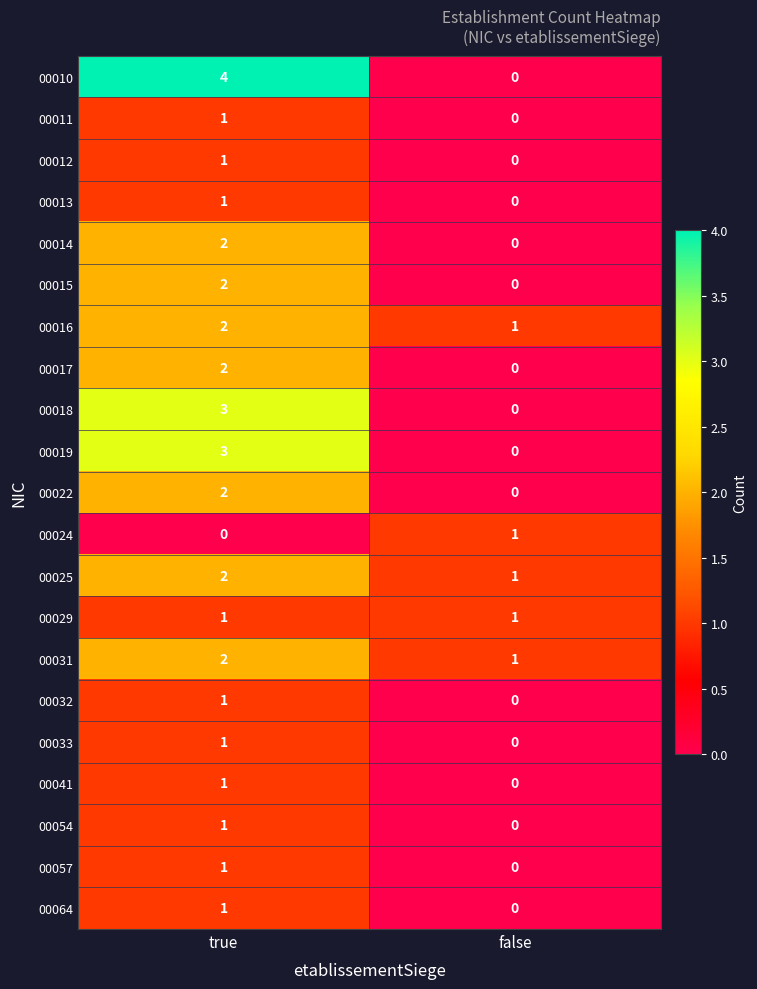

At which category is the sum across all series the highest?

true